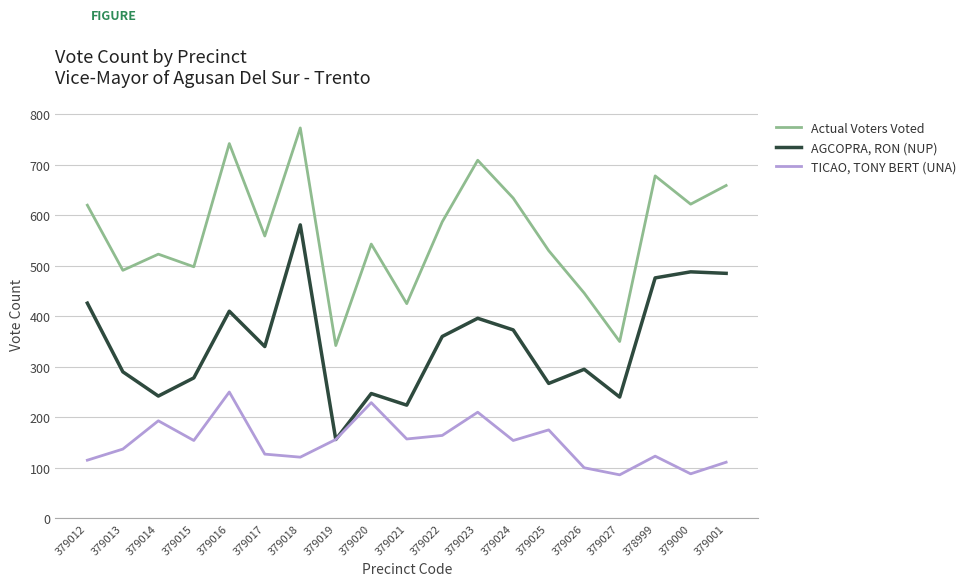

What is the sum of all Actual Voters Voted values?

10731